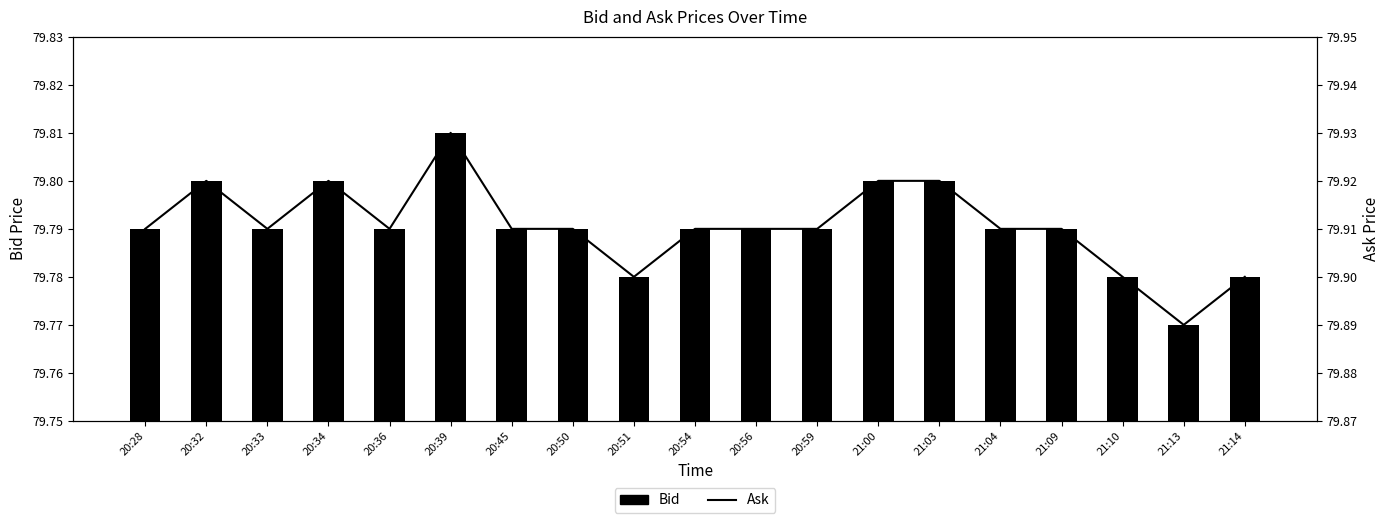

What is the maximum value for Bid?

79.8